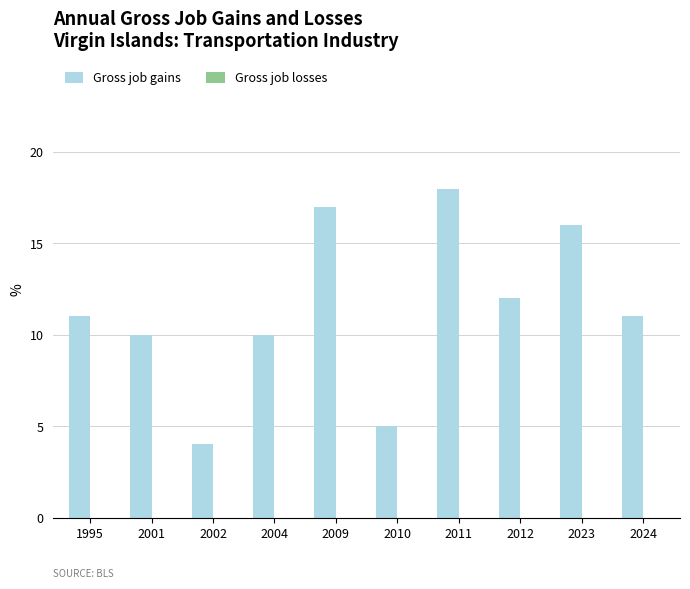

The value at 2012 is 12. True or false?

True